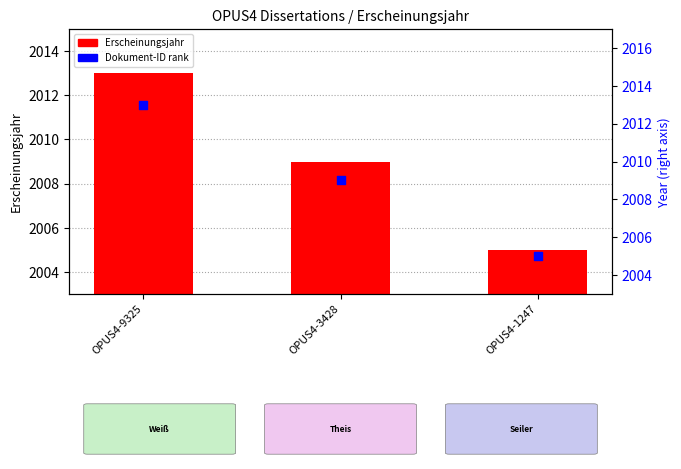

Which series has the largest Y range (max minus min)?

year of publication